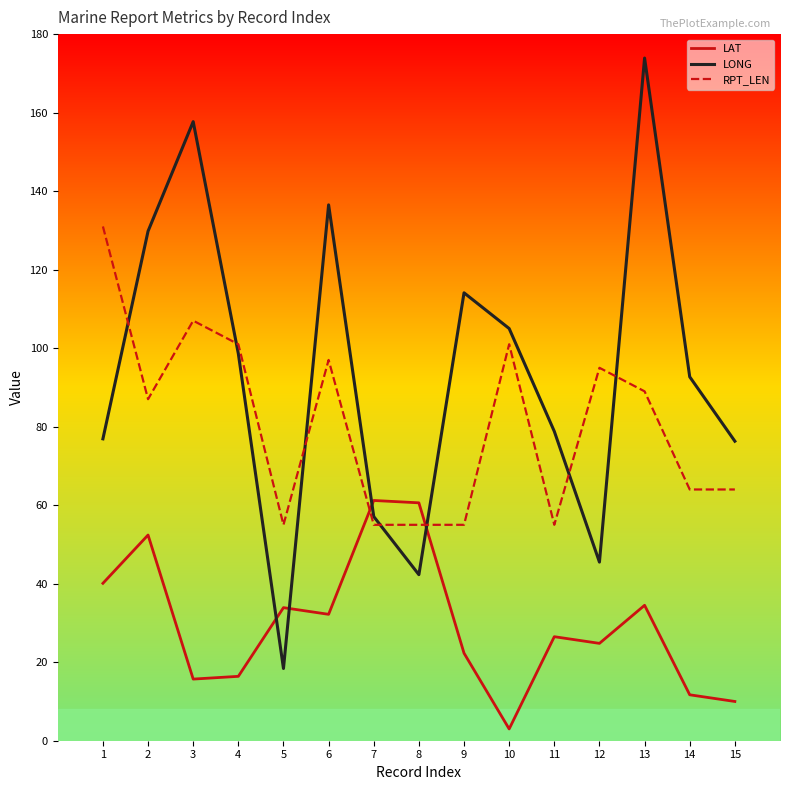

How many lines are shown in the chart?

3